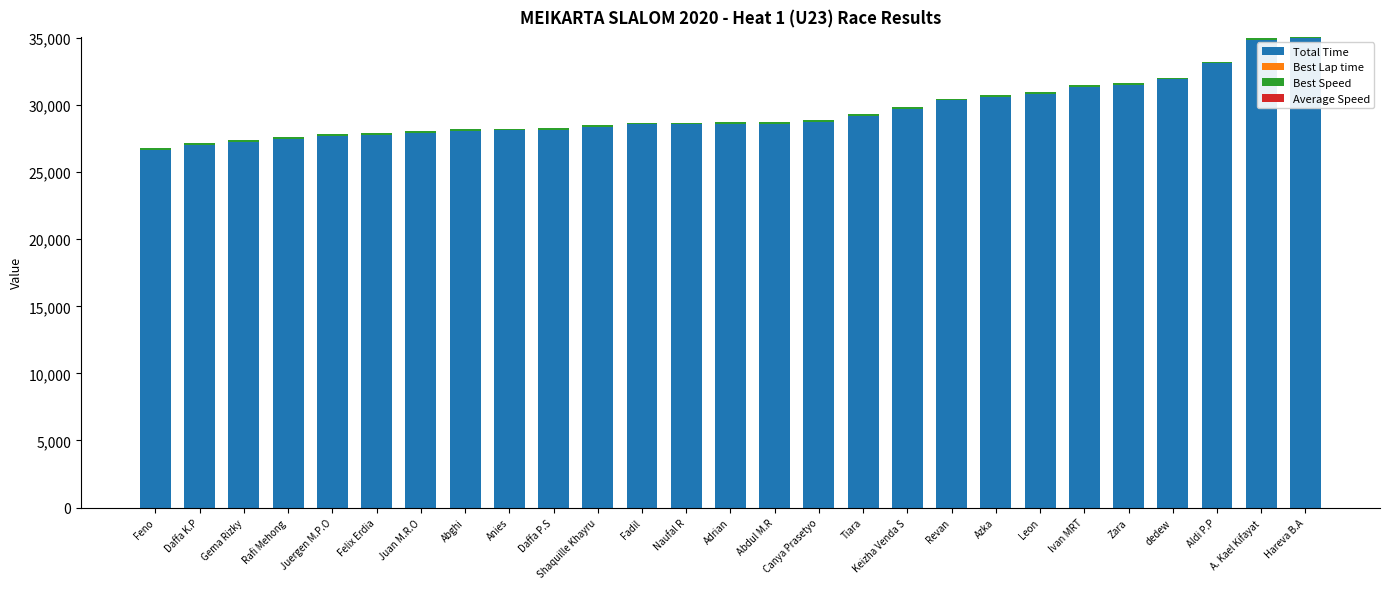

Is it true that Total Time equals 27798.0 at Felix Erdia?

True